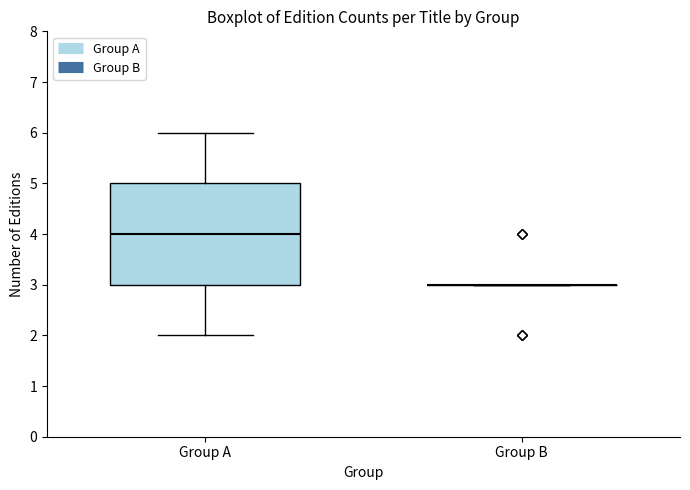

Which box is the tallest, from its lower edge to its upper edge?

Group A